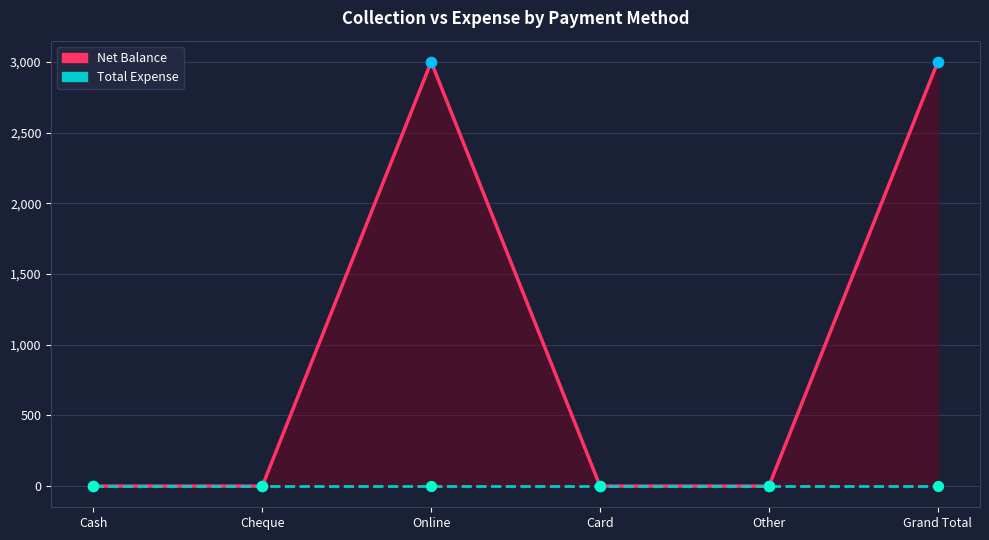

Which series reaches the minimum Y coordinate?

Net Balance